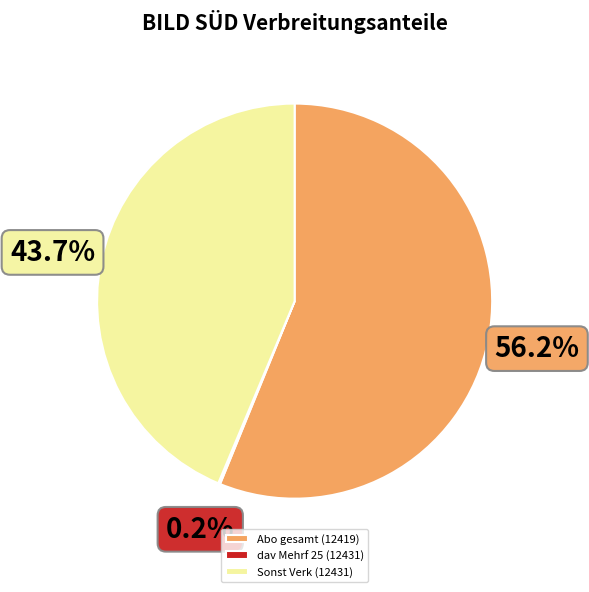

Which slice is the largest?

Abo gesamt (12419)